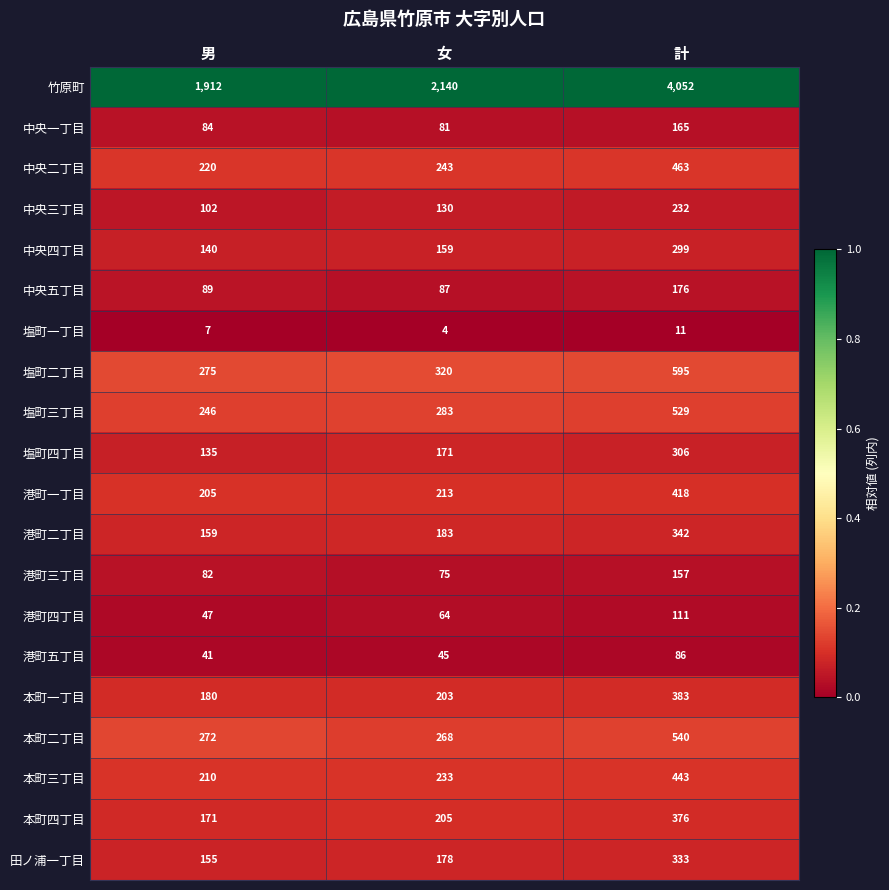

At which category does the chart reach its peak across all series?

計